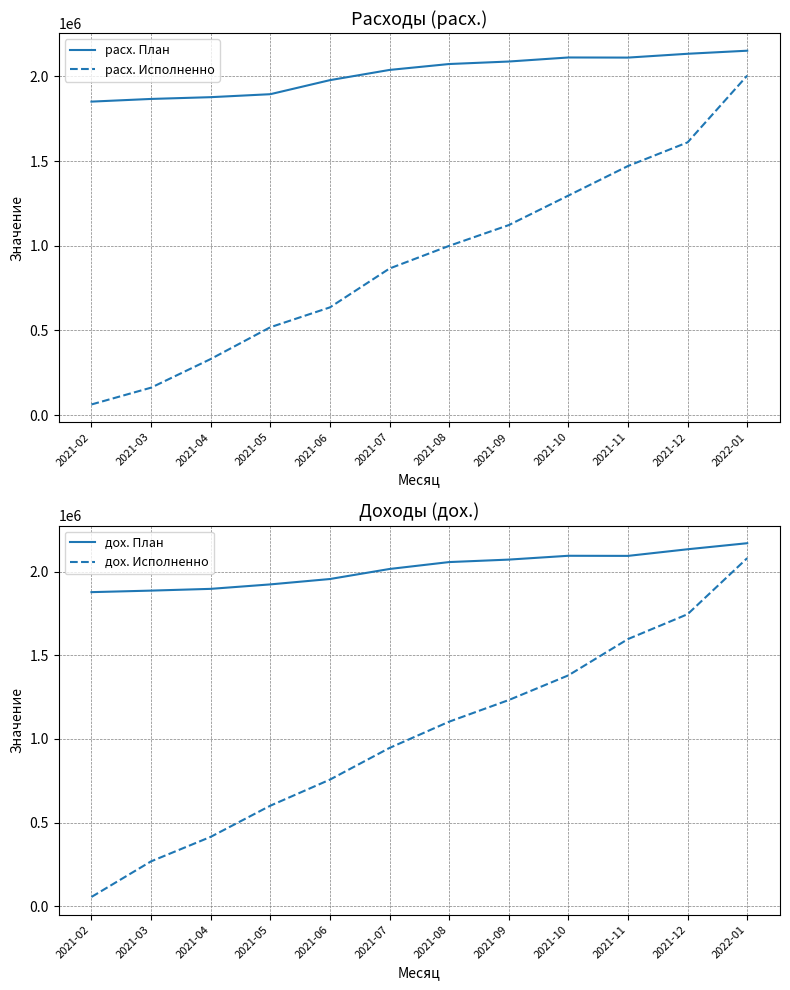

What is the sum of the дох. Исполненно values at 2021-08 and 2021-05?

1703348.1